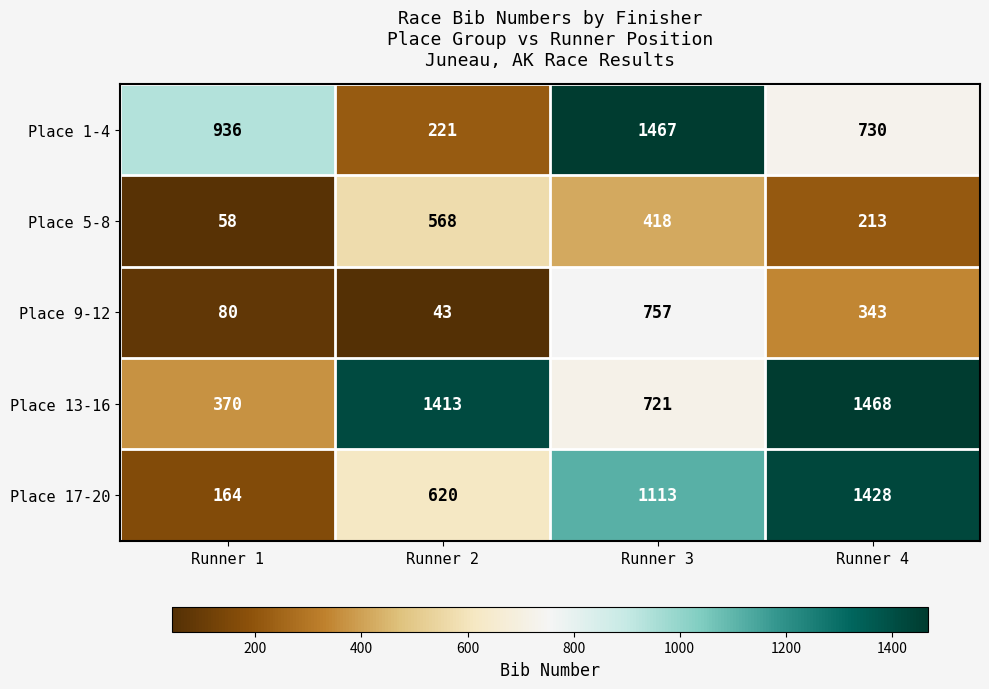

Which label corresponds to the largest value in the chart?

Runner 4